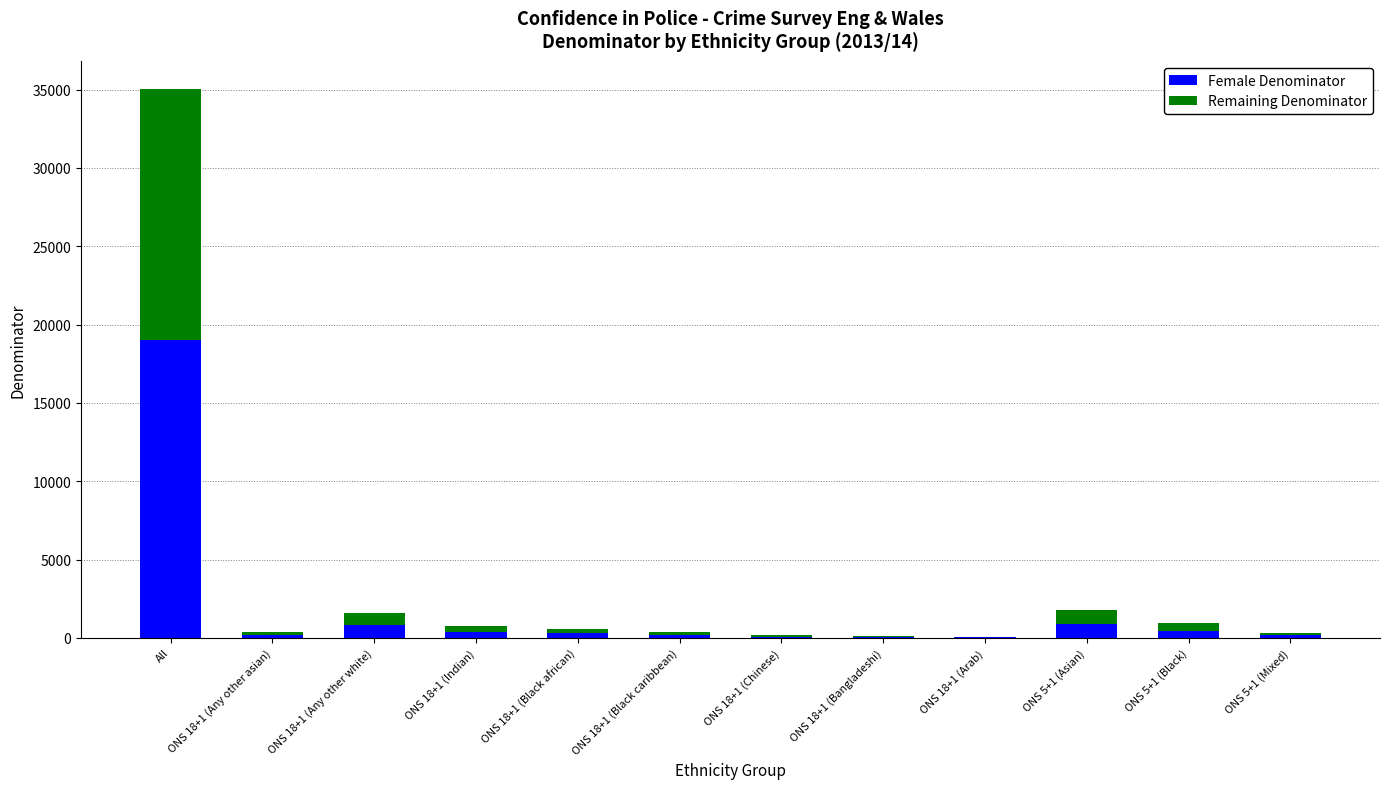

At which category is the sum across all series the highest?

All